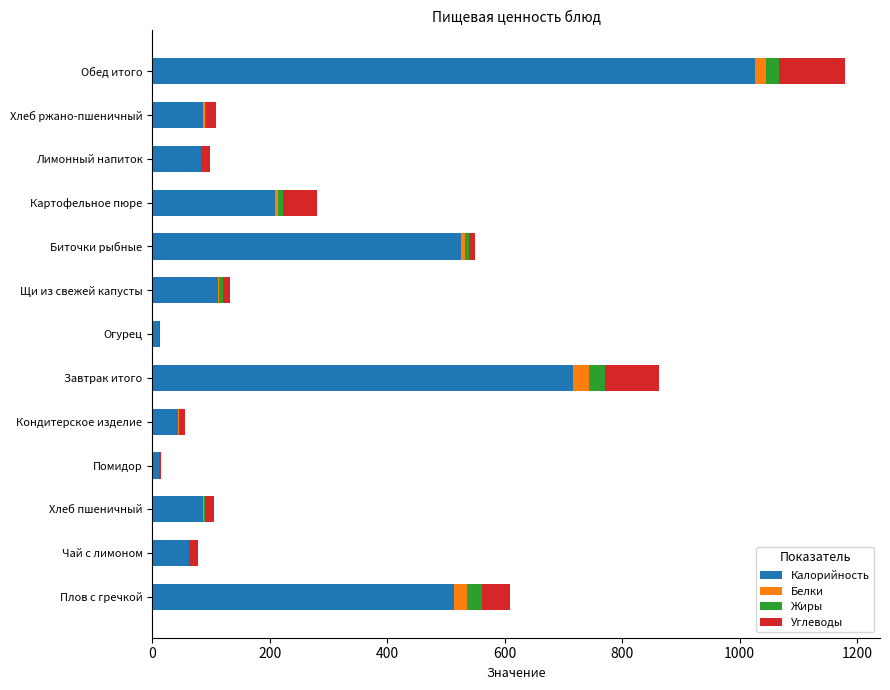

What value does the Калорийность series have at Завтрак итого?

716.8